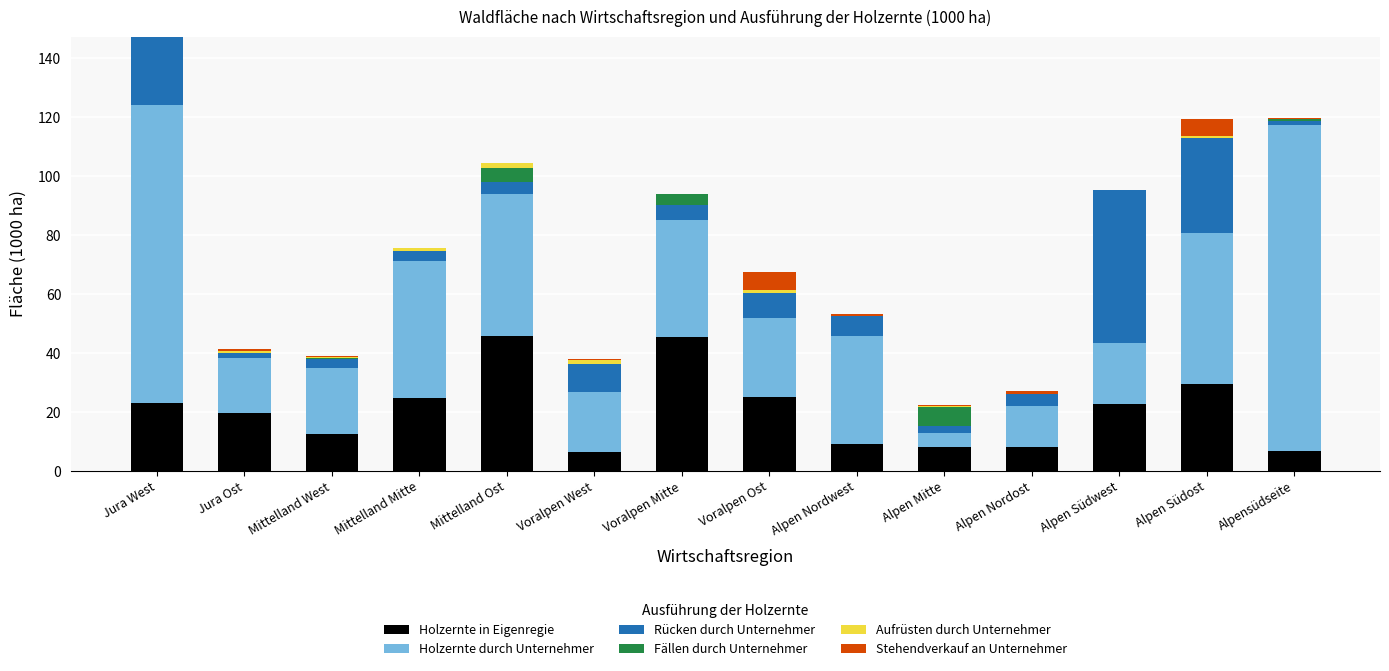

What is the highest value of the Holzernte in Eigenregie series?

45.9